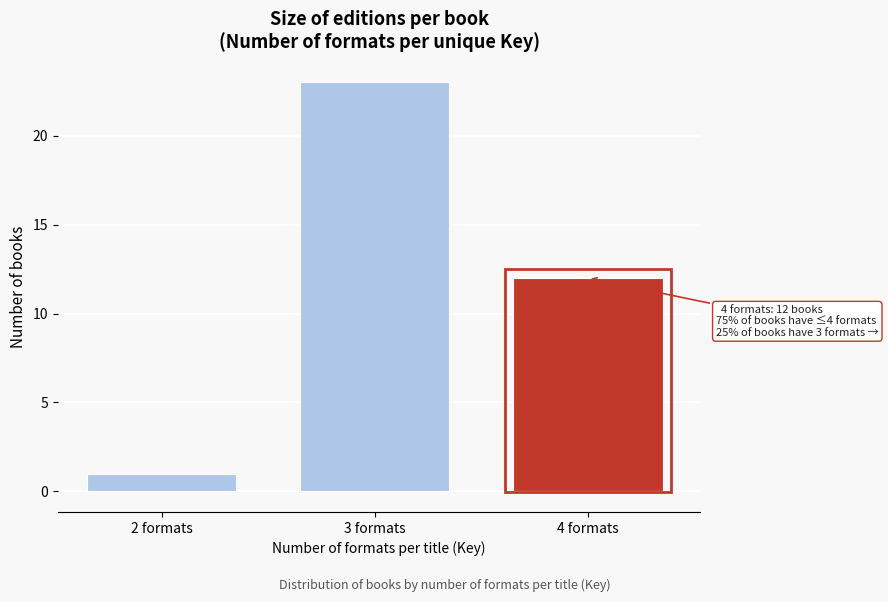

Reading left to right, transcribe all the data shown in this chart.

1	23	12